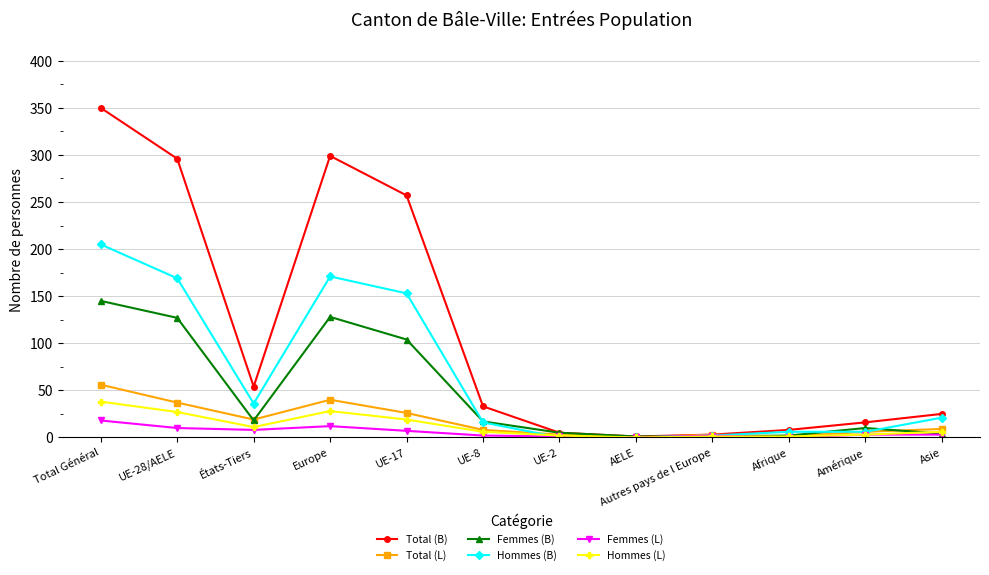

At which category is the sum across all series the highest?

Total Général